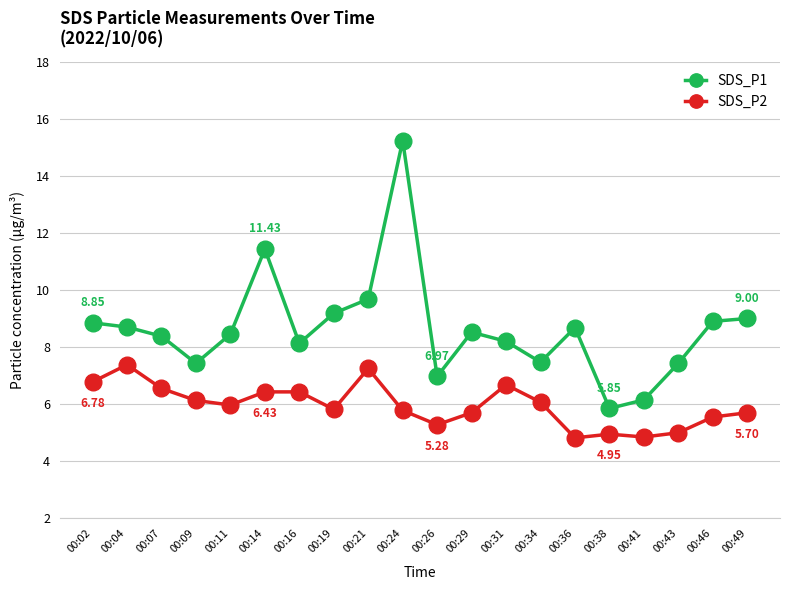

What is the total value across all series at 00:31?

14.9